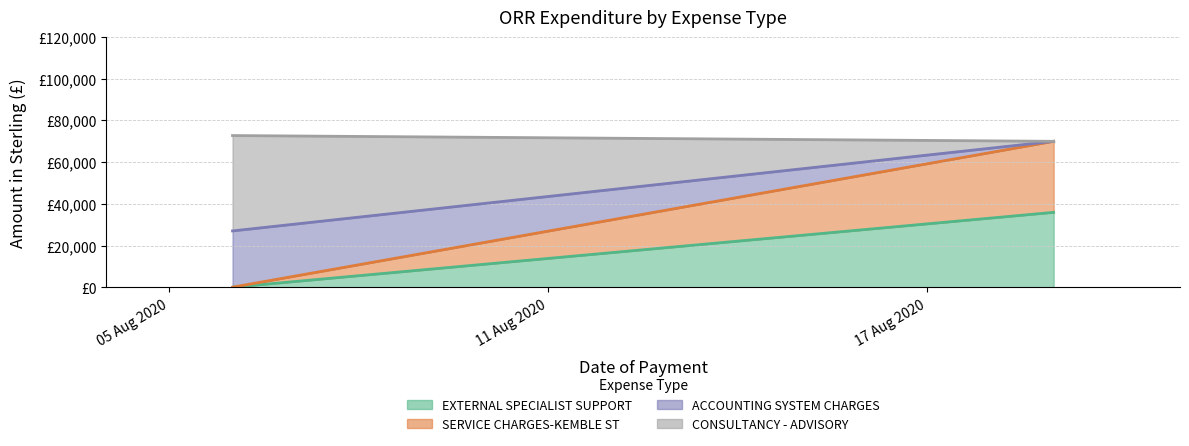

How many data points in ACCOUNTING SYSTEM CHARGES are above 0?

1